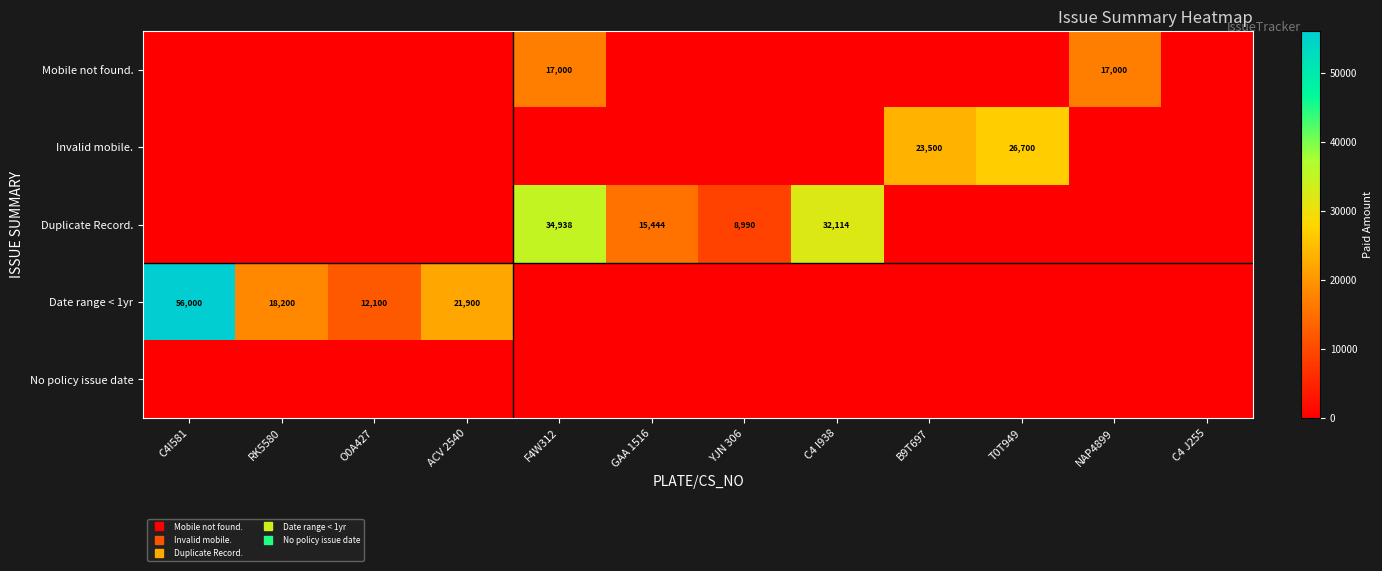

At which category does the chart reach its minimum across all series?

C4I581